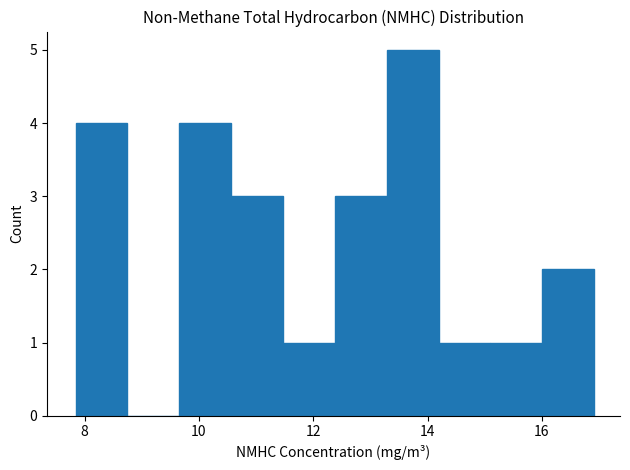

Which range on the x-axis has the tallest bar?

13.2 to 14.2